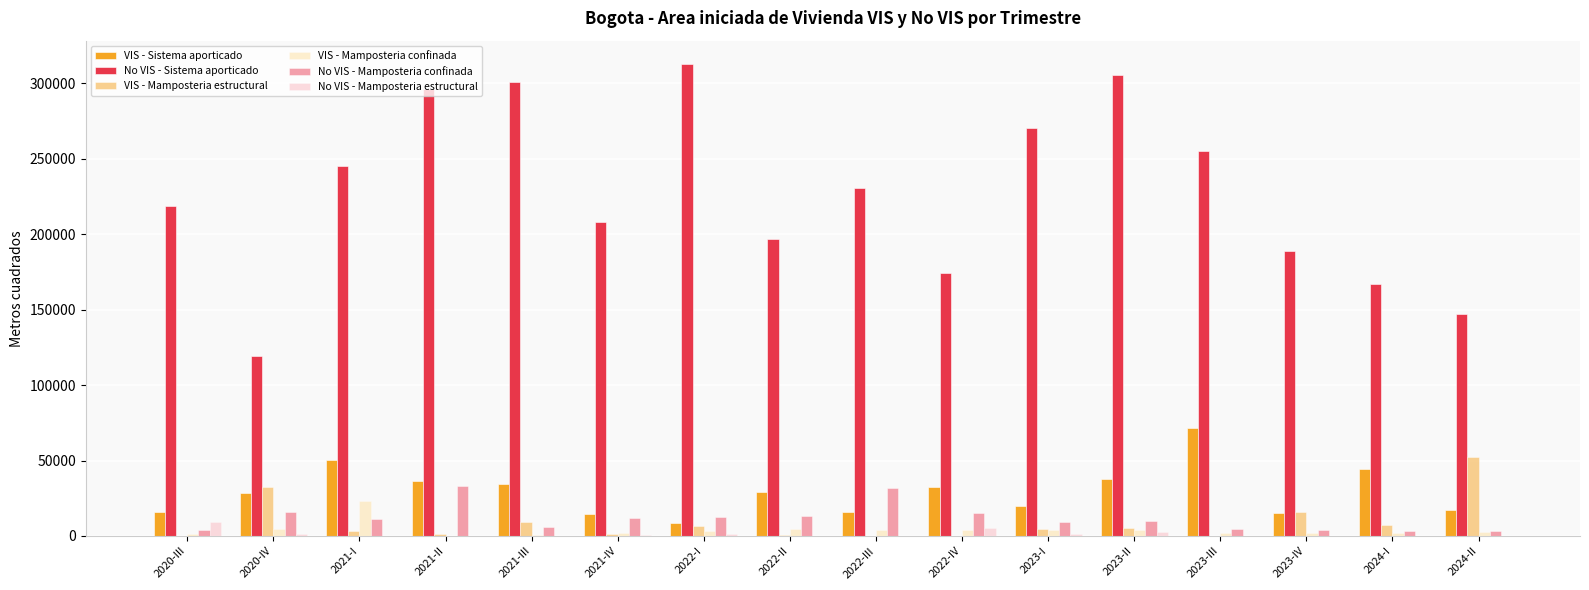

Which label corresponds to the largest value in the chart?

2022-I